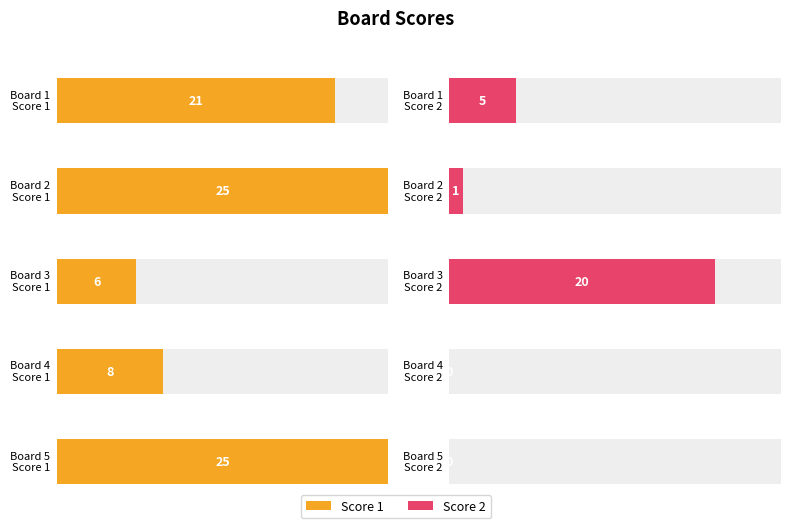

What value does the Score 1 series have at Board 5, to the nearest 10?

20